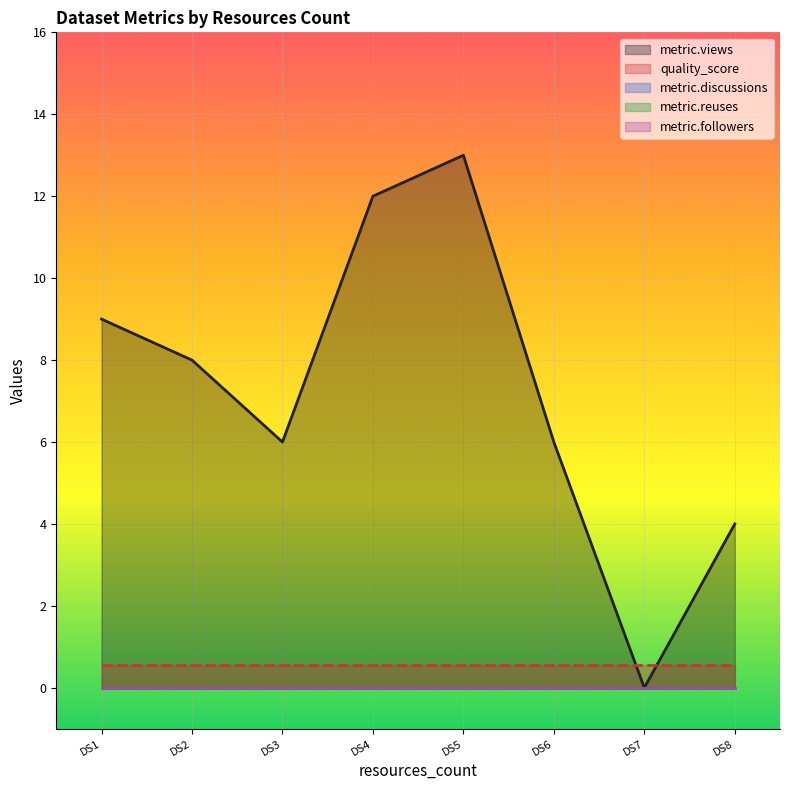

Which label corresponds to the smallest value in the chart?

DS7